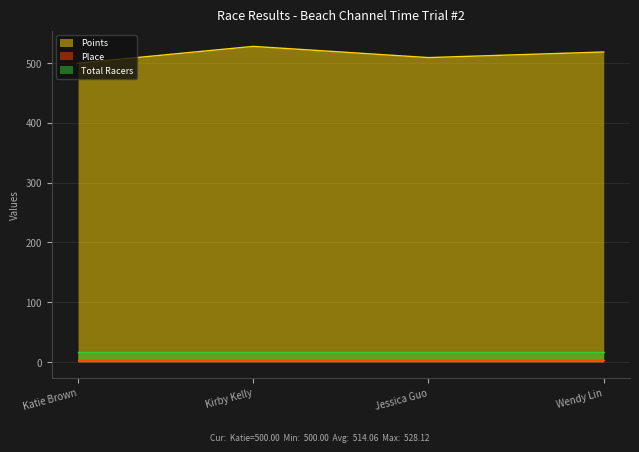

How many lines are shown in the chart?

3